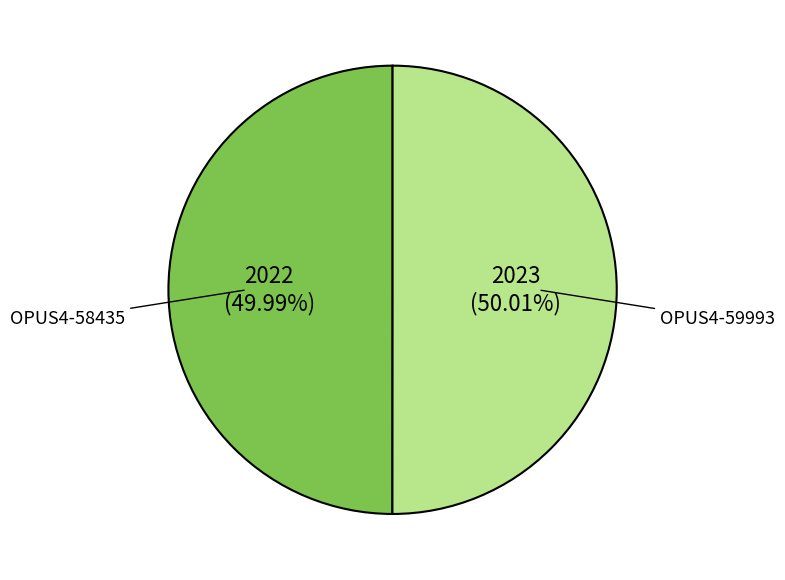

What percentage do OPUS4-59993 and OPUS4-58435 together represent?

100.0%